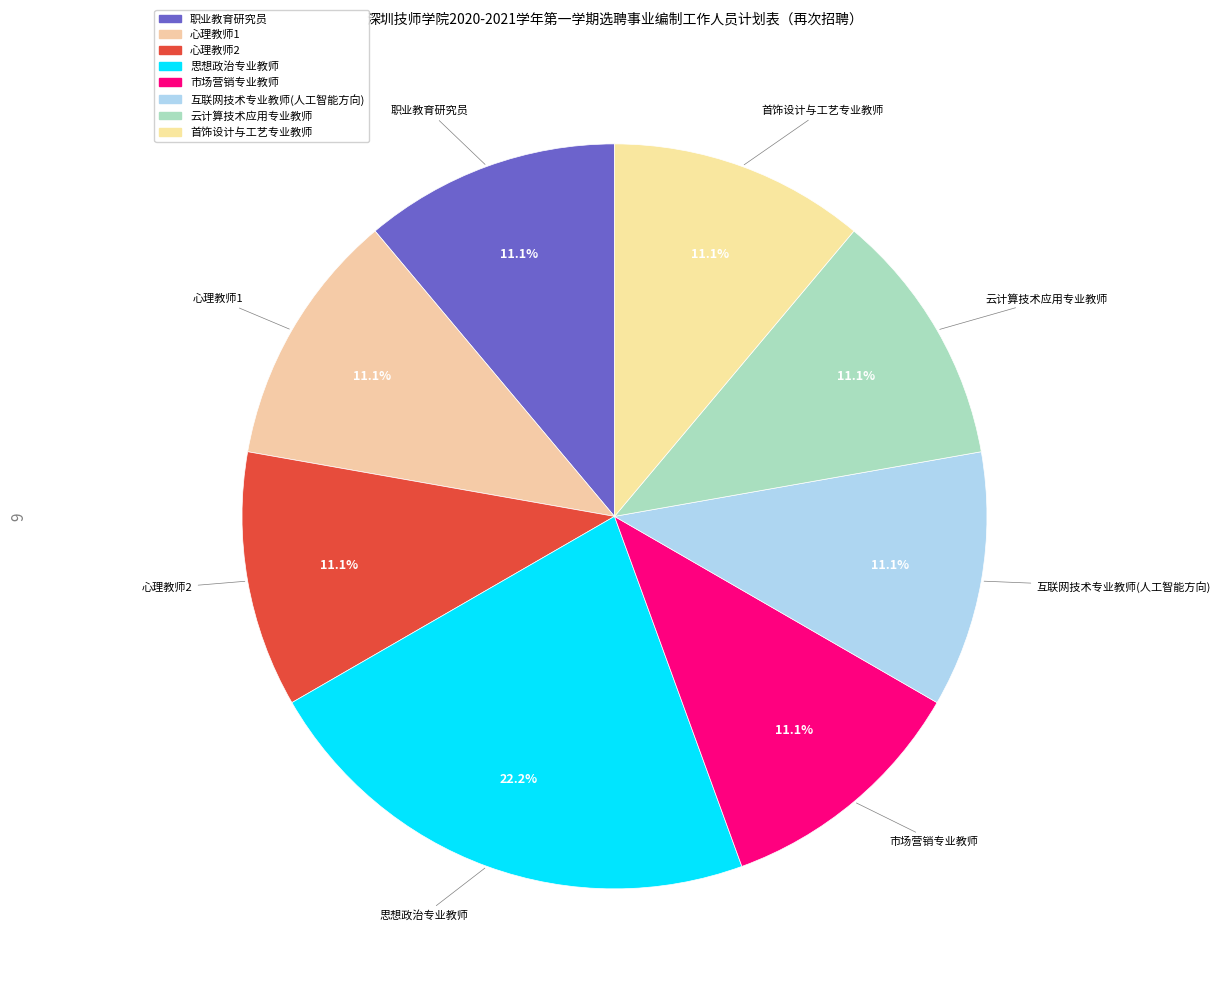

Which category has the biggest portion of the pie?

思想政治专业教师